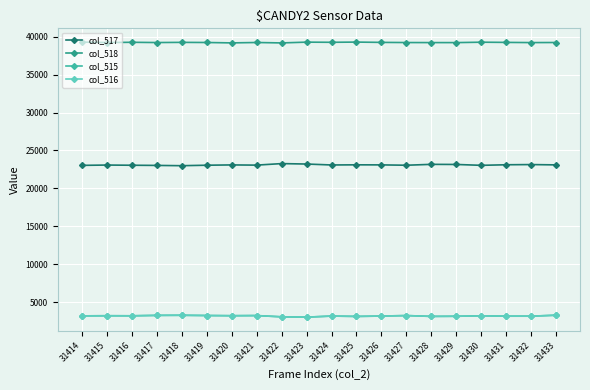

Is the value of col_517 at 31425 greater than the value of col_518 at 31420?

No